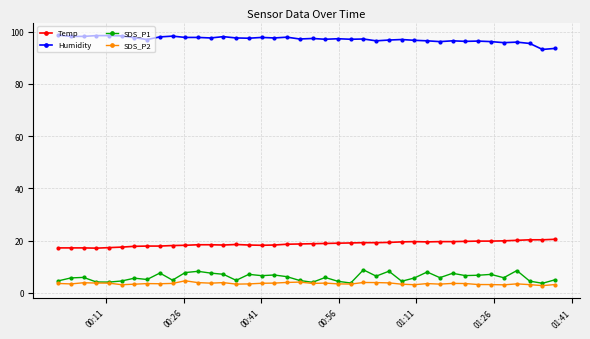

What is the average value of the SDS_P1 series?

6.0